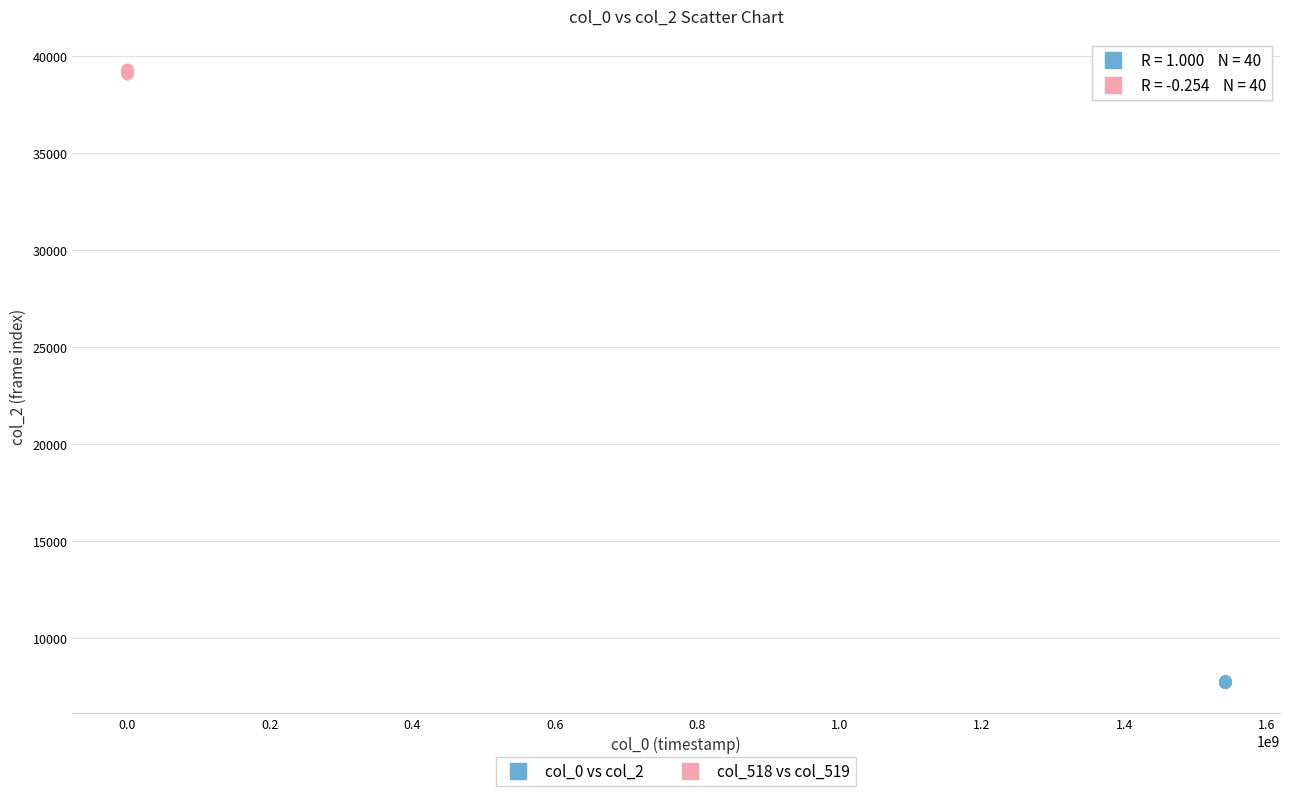

Which series has the largest Y range (max minus min)?

col_518 vs col_519